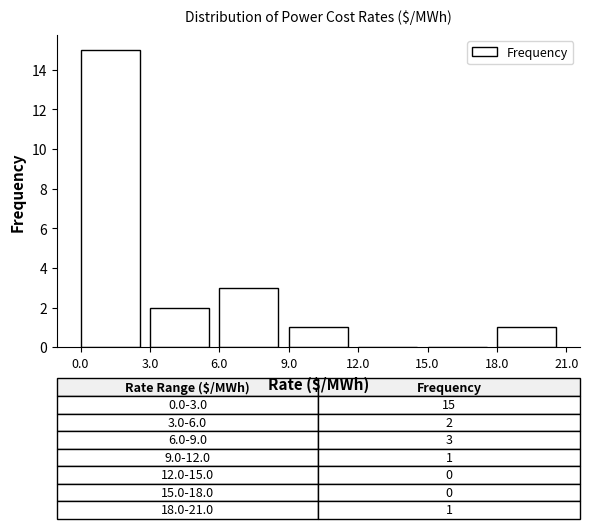

Which range on the x-axis has the tallest bar?

0.0 to 3.0